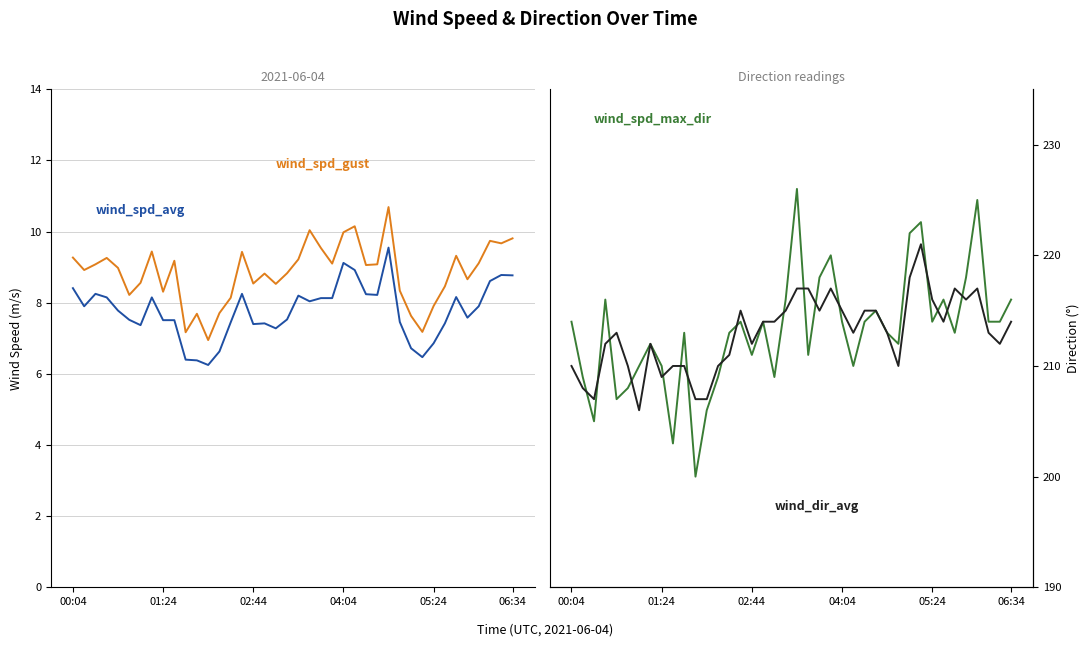

Is the value of wind_spd_gust at 01:24 greater than the value of wind_spd_max_dir at 05:24?

No